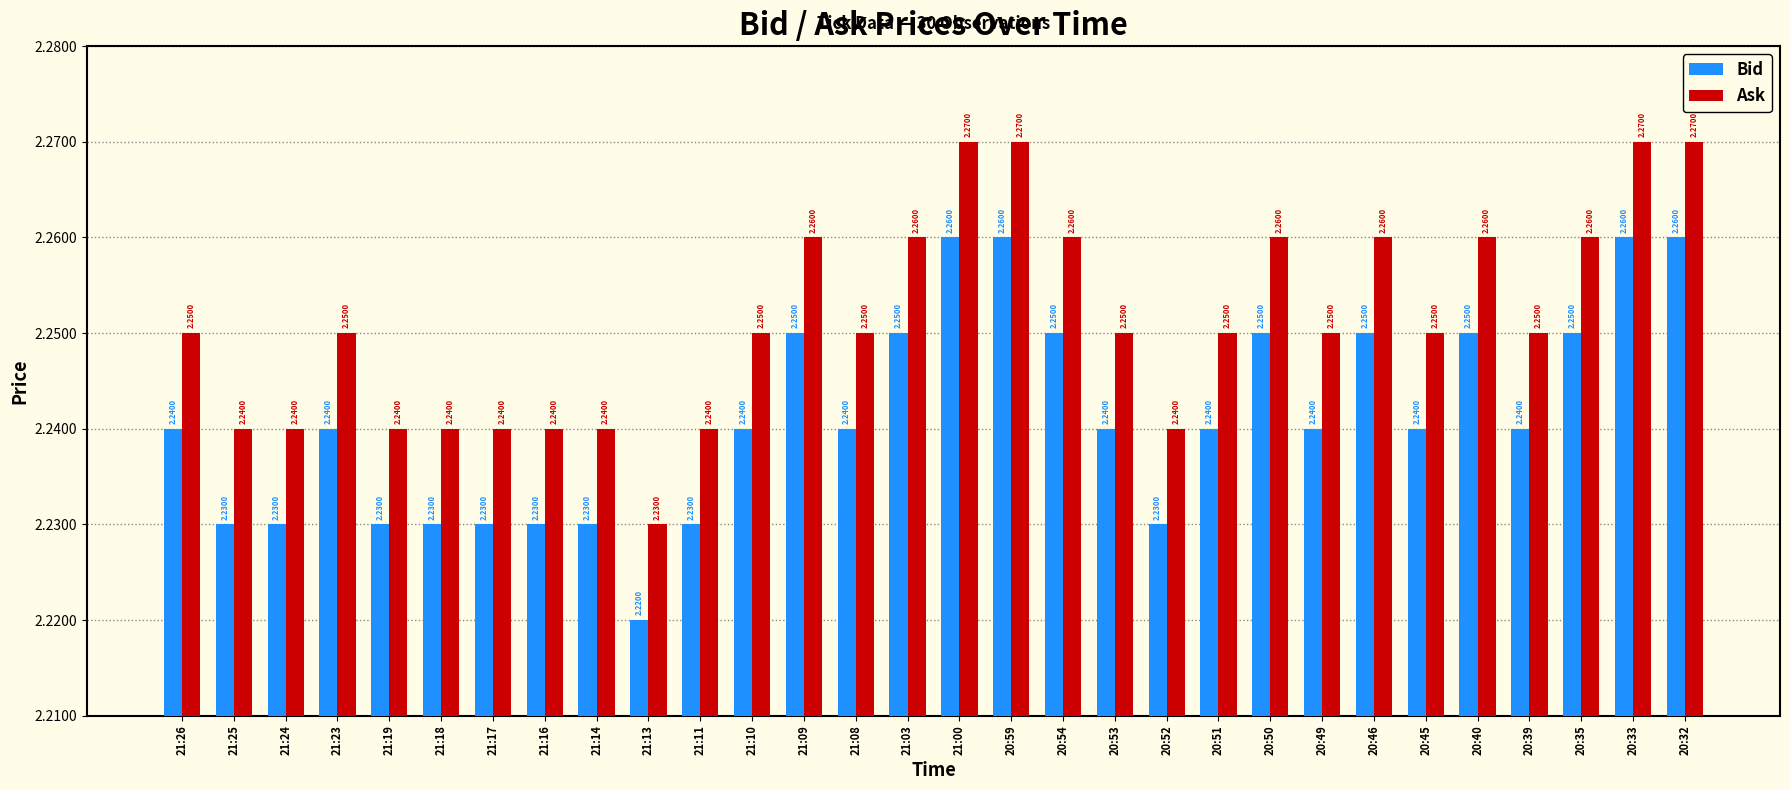

What is the sum of all Bid values?

67.2